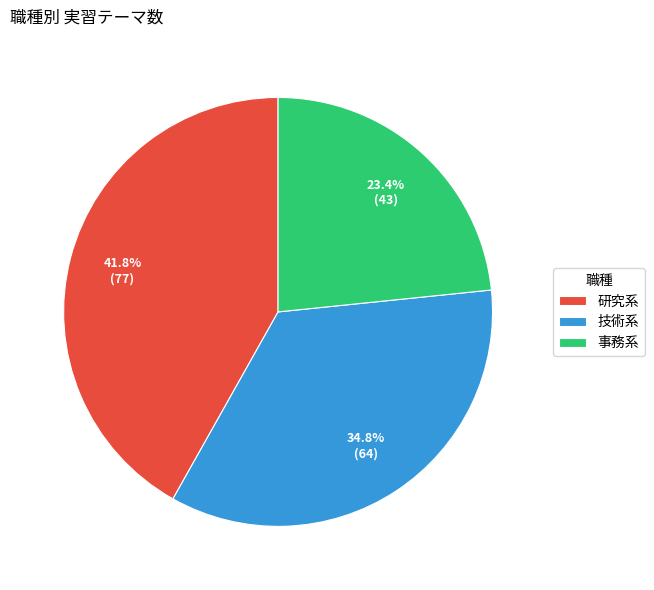

To the nearest percent, what percentage of the pie is 研究系?

42%